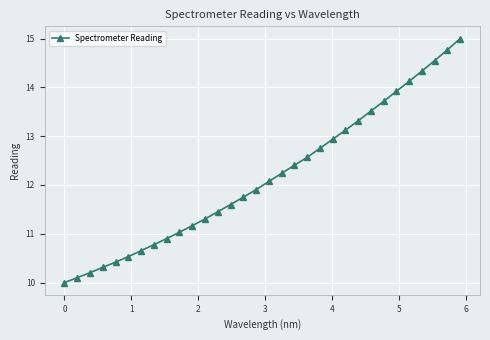

What is the minimum value shown in the chart?

10.0